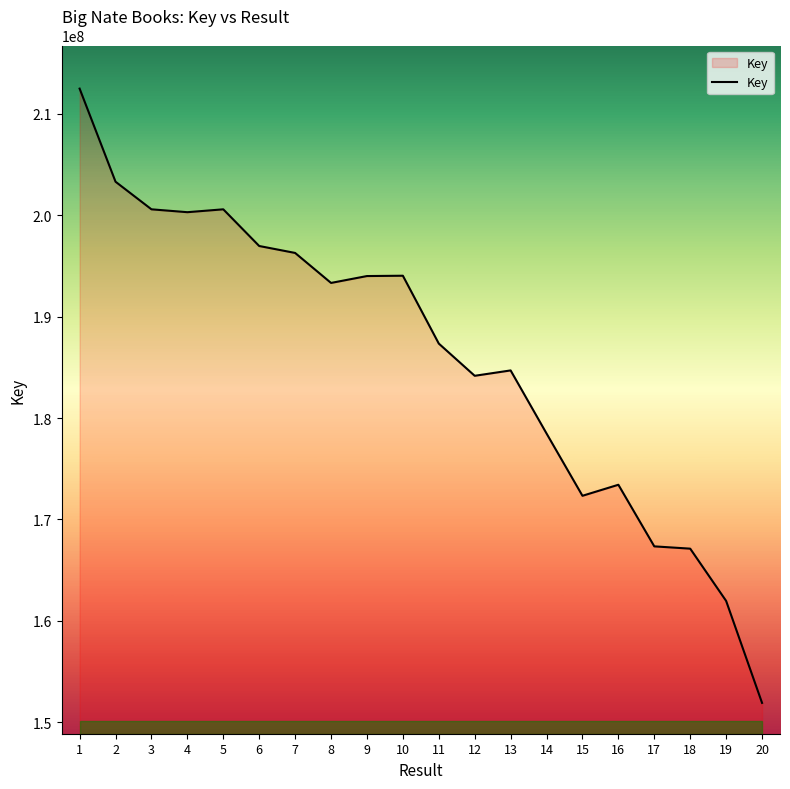

What is the average value?

186028155